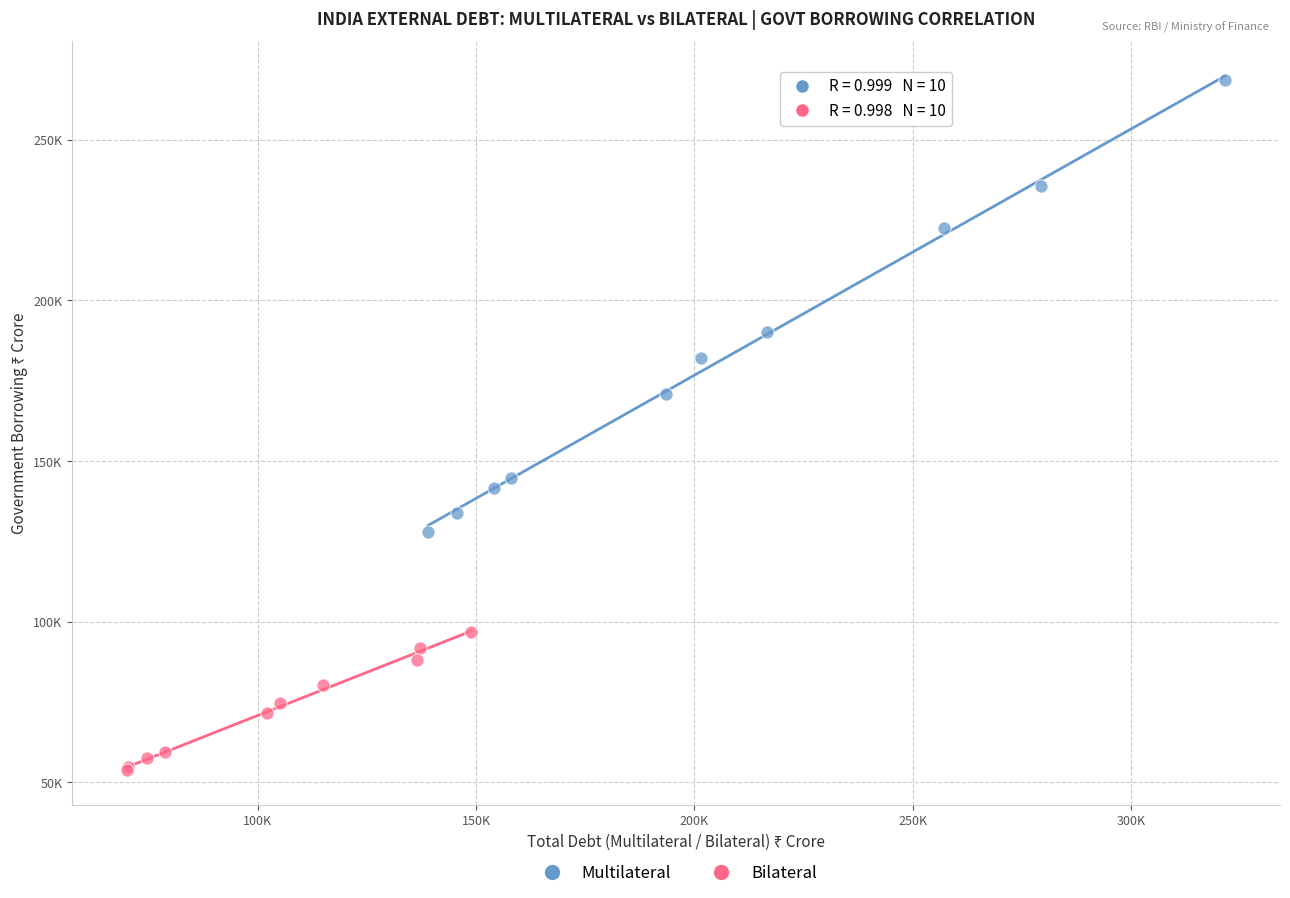

Which series has the widest spread of Y values?

Multilateral